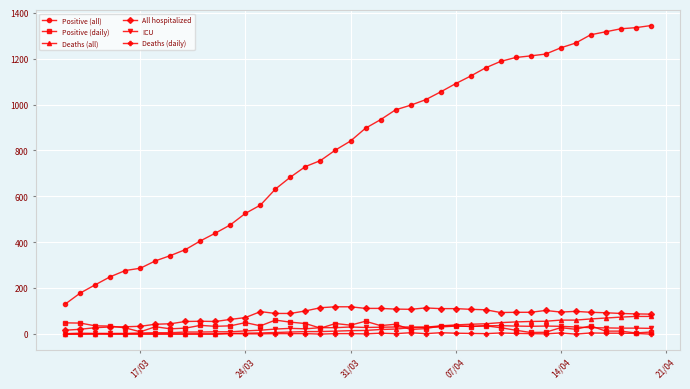

How many categories are shown in the chart?

40